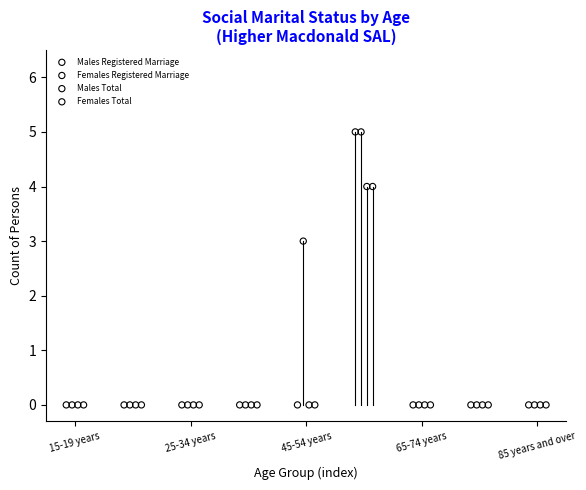

What are all the series names shown in the legend?

Males Registered Marriage, Females Registered Marriage, Males Total, Females Total